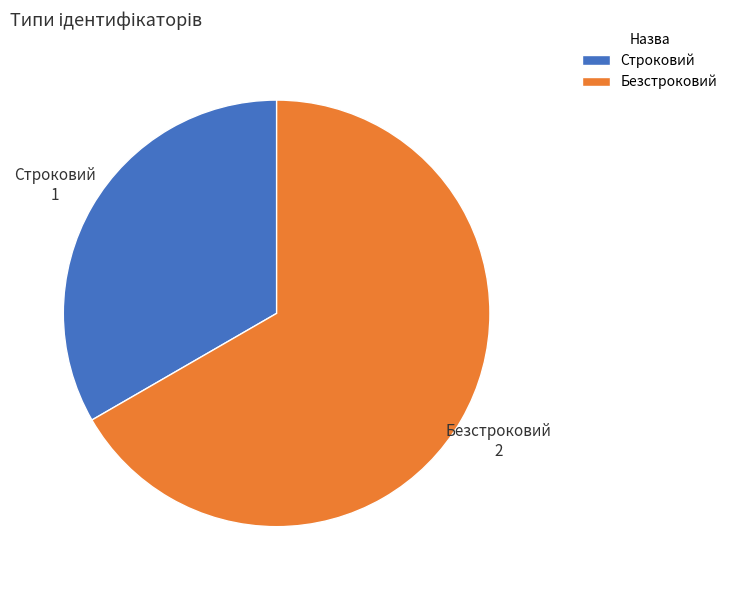

Does any single category account for the majority?

Yes